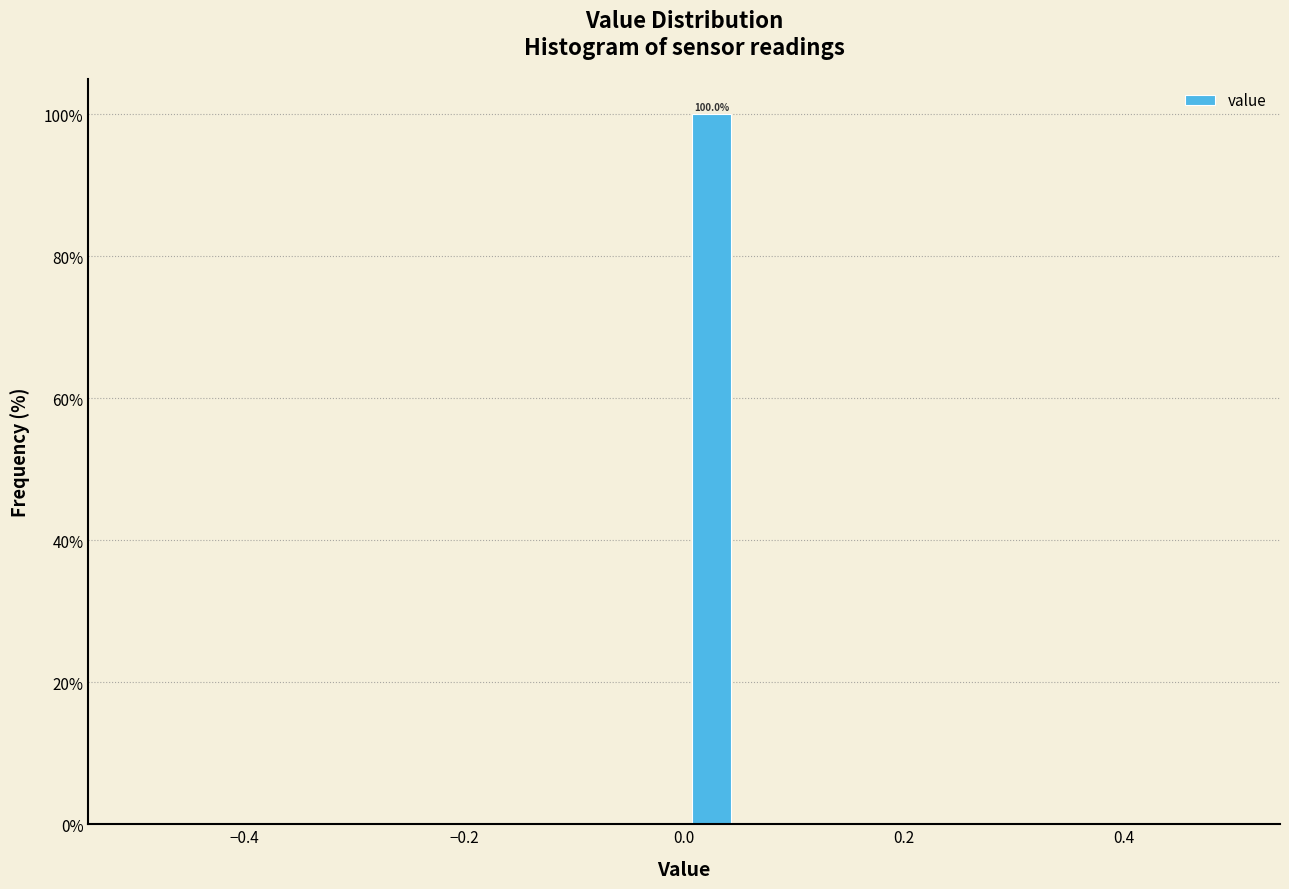

Read against the x-axis, roughly where is the centre of the tallest bar?

0.02